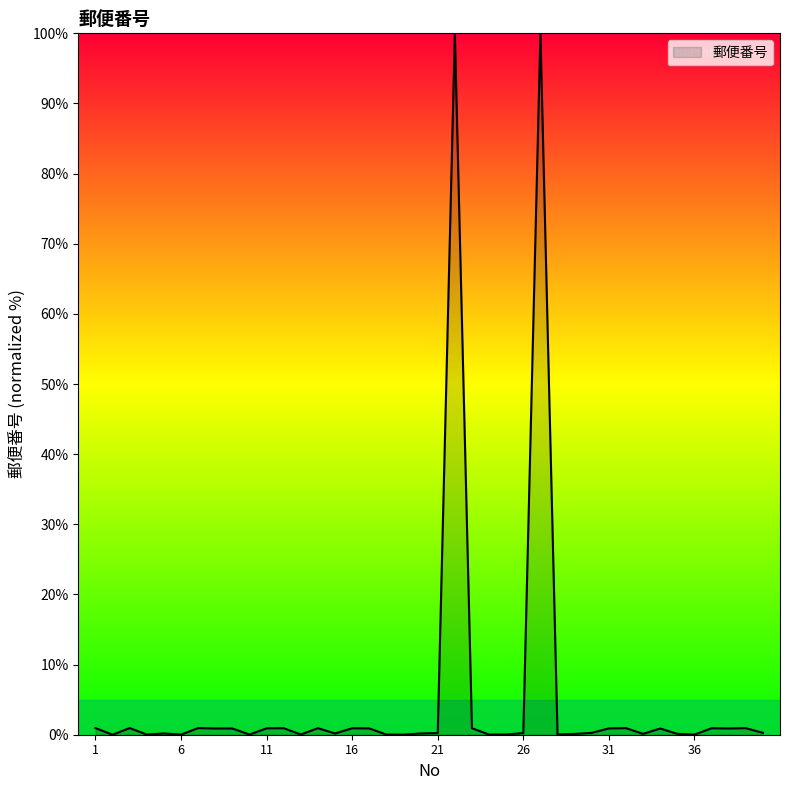

What is the maximum value shown in the chart?

100.0